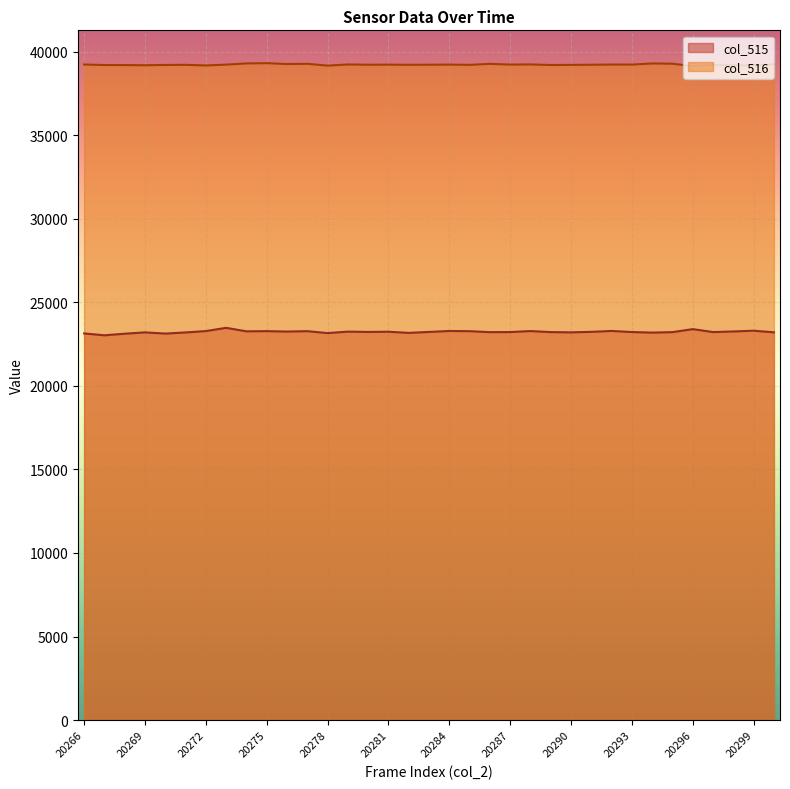

At which label does col_515 reach its minimum?

20267